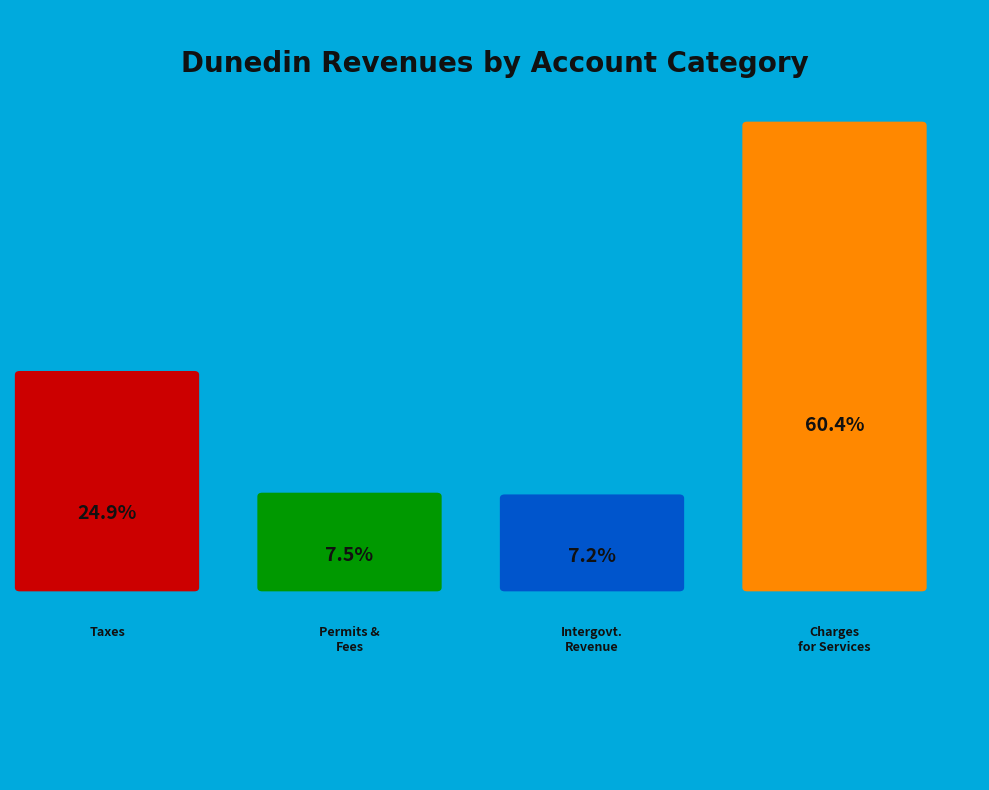

Rank the categories by value from highest to lowest.

Charges for Services, Taxes, Permits, Fees, and Special Assessments, Intergovernmental Revenue